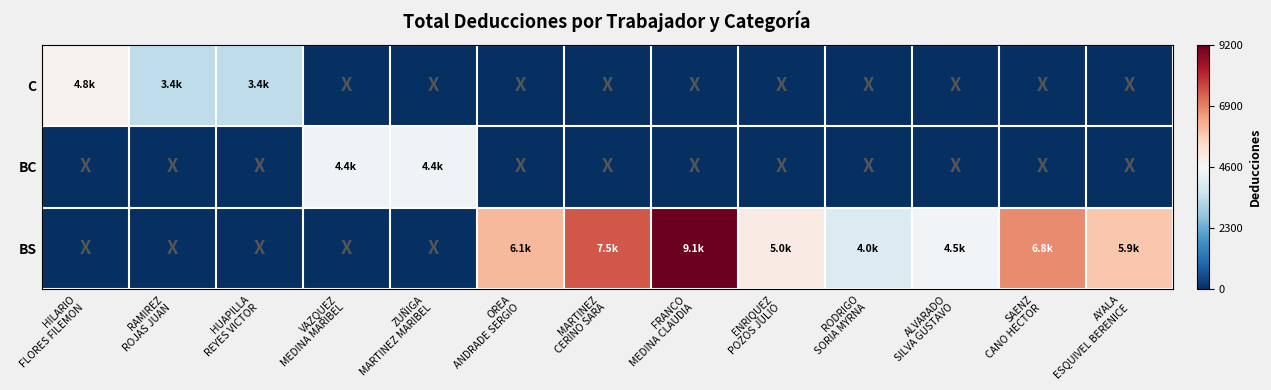

Reading left to right, what are all the values shown in this chart?

C: HILARIO
FLORES FILEMON=0.0	RAMIREZ
ROJAS JUAN=-0.3	HUAPILLA
REYES VICTOR=-0.3	VAZQUEZ
MEDINA MARIBEL=-1.0	ZUÑIGA
MARTINEZ MARIBEL=-1.0	OREA
ANDRADE SERGIO=-1.0	MARTINEZ
CERINO SARA=-1.0	FRANCO
MEDINA CLAUDIA=-1.0	ENRIQUEZ
POZOS JULIO=-1.0	RODRIGO
SORIA MYRNA=-1.0	ALVARADO
SILVA GUSTAVO=-1.0	SAENZ
CANO HECTOR=-1.0	AYALA
ESQUIVEL BERENICE=-1.0
BC: HILARIO
FLORES FILEMON=-1.0	RAMIREZ
ROJAS JUAN=-1.0	HUAPILLA
REYES VICTOR=-1.0	VAZQUEZ
MEDINA MARIBEL=-0.0	ZUÑIGA
MARTINEZ MARIBEL=-0.0	OREA
ANDRADE SERGIO=-1.0	MARTINEZ
CERINO SARA=-1.0	FRANCO
MEDINA CLAUDIA=-1.0	ENRIQUEZ
POZOS JULIO=-1.0	RODRIGO
SORIA MYRNA=-1.0	ALVARADO
SILVA GUSTAVO=-1.0	SAENZ
CANO HECTOR=-1.0	AYALA
ESQUIVEL BERENICE=-1.0
BS: HILARIO
FLORES FILEMON=-1.0	RAMIREZ
ROJAS JUAN=-1.0	HUAPILLA
REYES VICTOR=-1.0	VAZQUEZ
MEDINA MARIBEL=-1.0	ZUÑIGA
MARTINEZ MARIBEL=-1.0	OREA
ANDRADE SERGIO=0.3	MARTINEZ
CERINO SARA=0.6	FRANCO
MEDINA CLAUDIA=1.0	ENRIQUEZ
POZOS JULIO=0.1	RODRIGO
SORIA MYRNA=-0.1	ALVARADO
SILVA GUSTAVO=-0.0	SAENZ
CANO HECTOR=0.5	AYALA
ESQUIVEL BERENICE=0.3